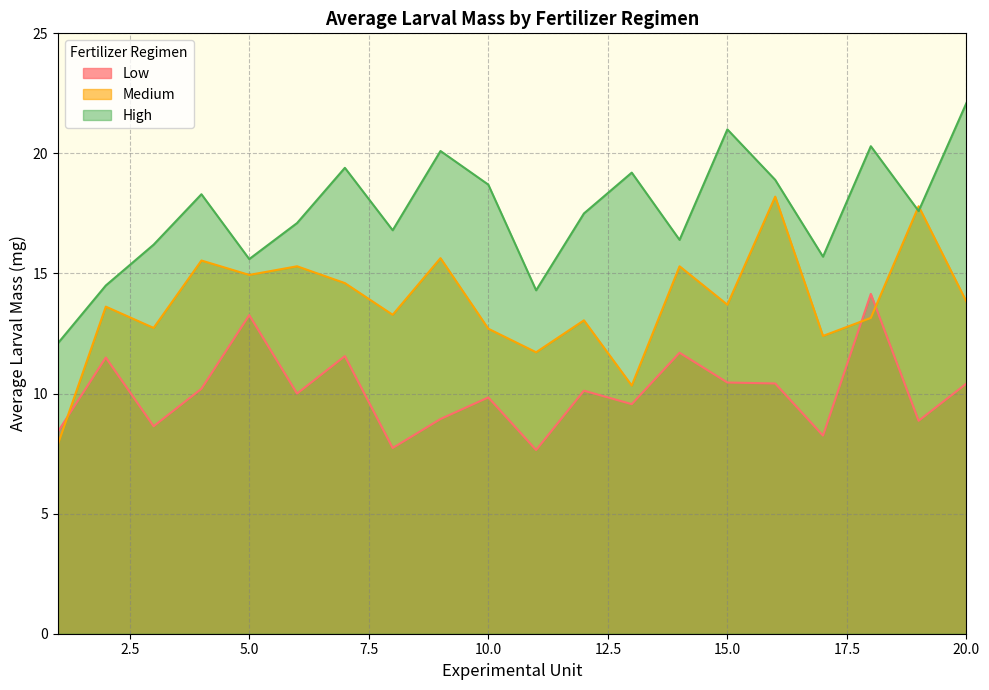

Reading left to right, what are all the values shown in this chart?

Low: 8.4	11.5	8.6	10.2	13.3	10.0	11.6	7.7	8.9	9.8	7.7	10.1	9.6	11.7	10.5	10.4	8.2	14.2	8.9	10.4
Medium: 7.9	13.6	12.7	15.5	14.9	15.3	14.6	13.3	15.6	12.7	11.7	13.1	10.3	15.3	13.7	18.2	12.4	13.2	17.8	13.8
High: 12.1	14.5	16.2	18.3	15.6	17.1	19.4	16.8	20.1	18.7	14.3	17.5	19.2	16.4	21.0	18.9	15.7	20.3	17.6	22.1